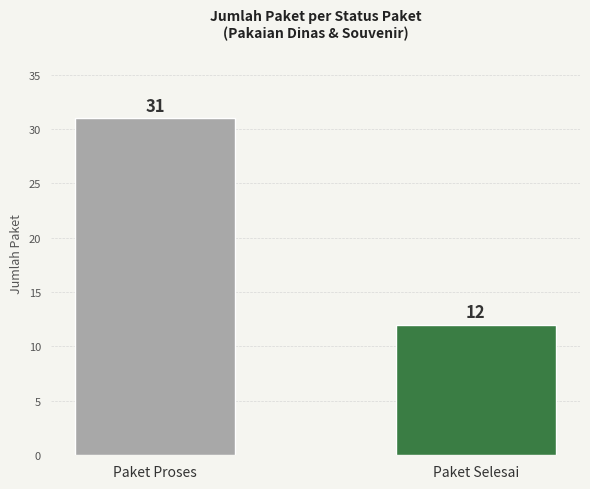

What is the sum of the values at Paket Selesai and Paket Proses?

43